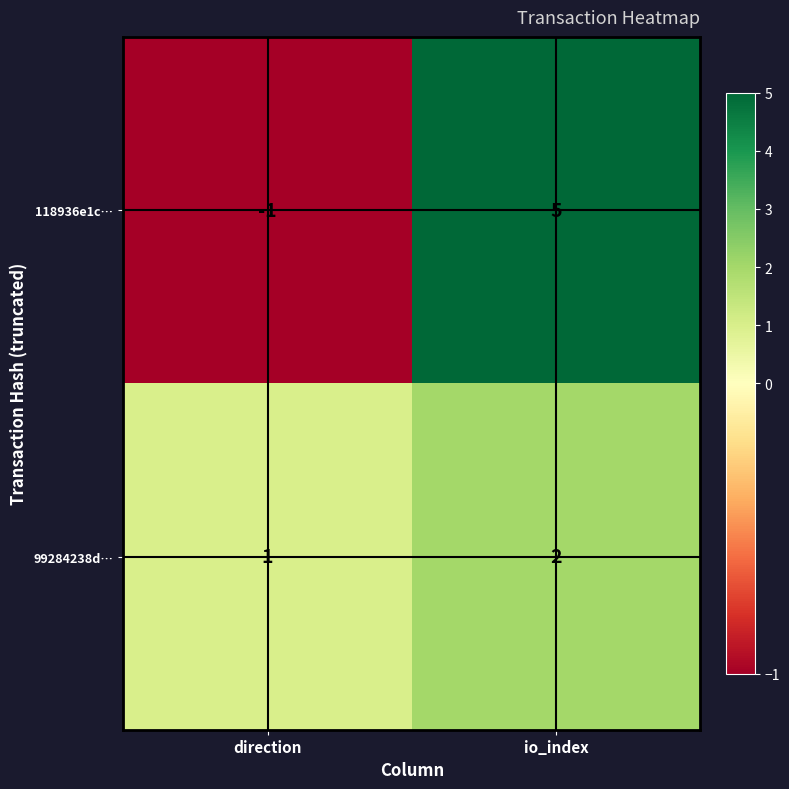

Count the number of data series in this chart.

2